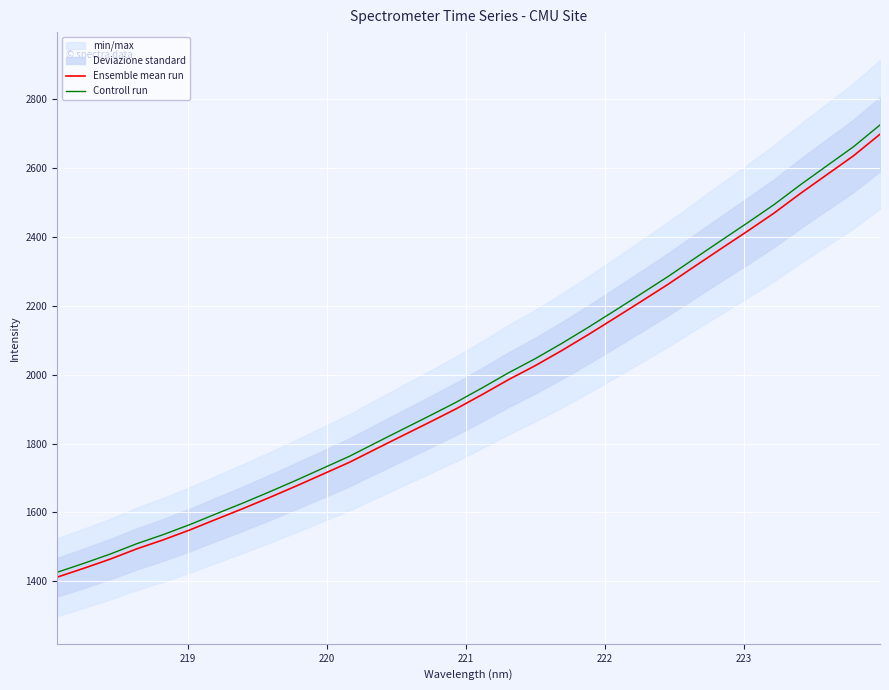

What is the value of the Ensemble mean run point at the 8th from the left?

1611.4